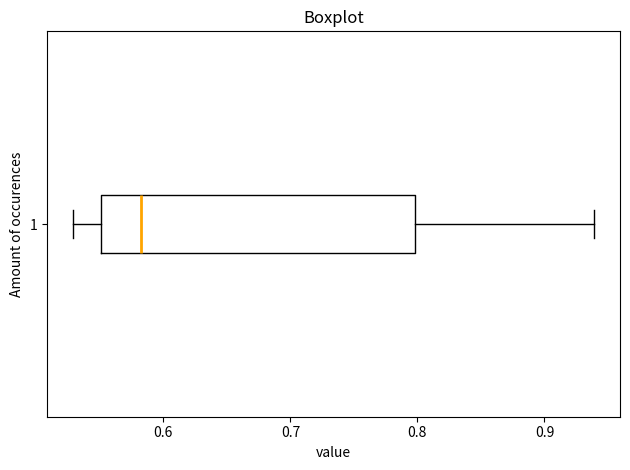

Where is the left edge of the box at y = 1 on the x-axis? The values are not printed on the chart, so give them approximately, as read against the axis.

0.55